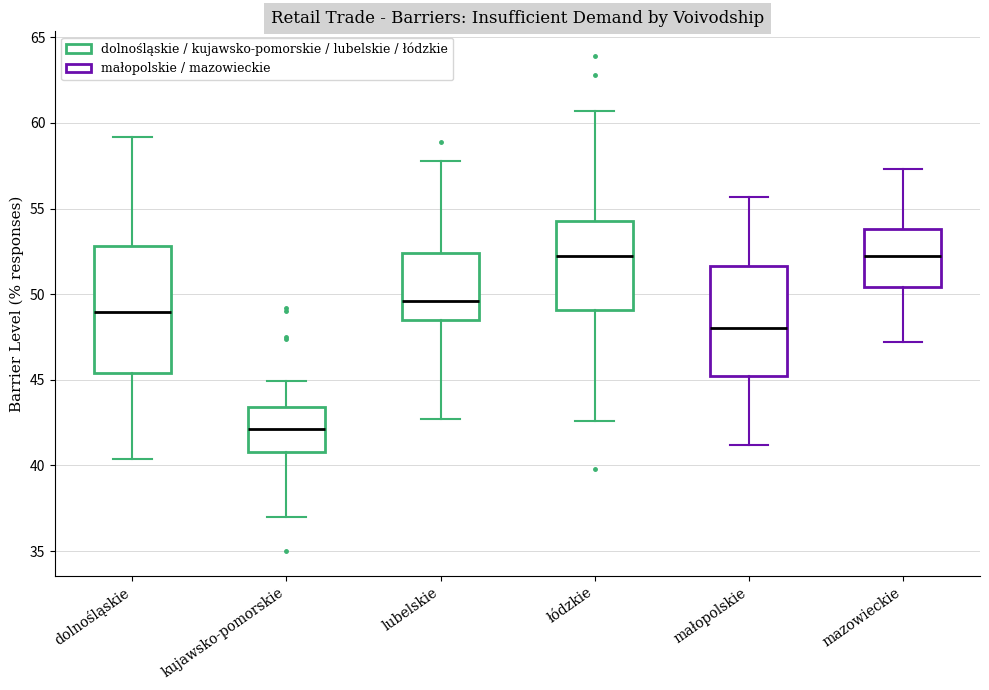

Which box is the tallest, from its lower edge to its upper edge?

dolnośląskie